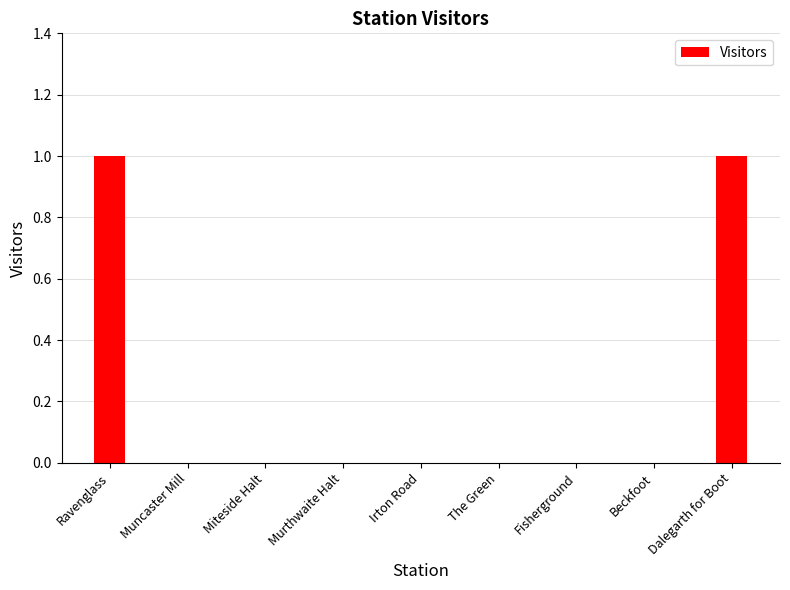

Reading left to right, extract all data points from this chart.

Ravenglass=1	Muncaster Mill=0	Miteside Halt=0	Murthwaite Halt=0	Irton Road=0	The Green=0	Fisherground=0	Beckfoot=0	Dalegarth for Boot=1